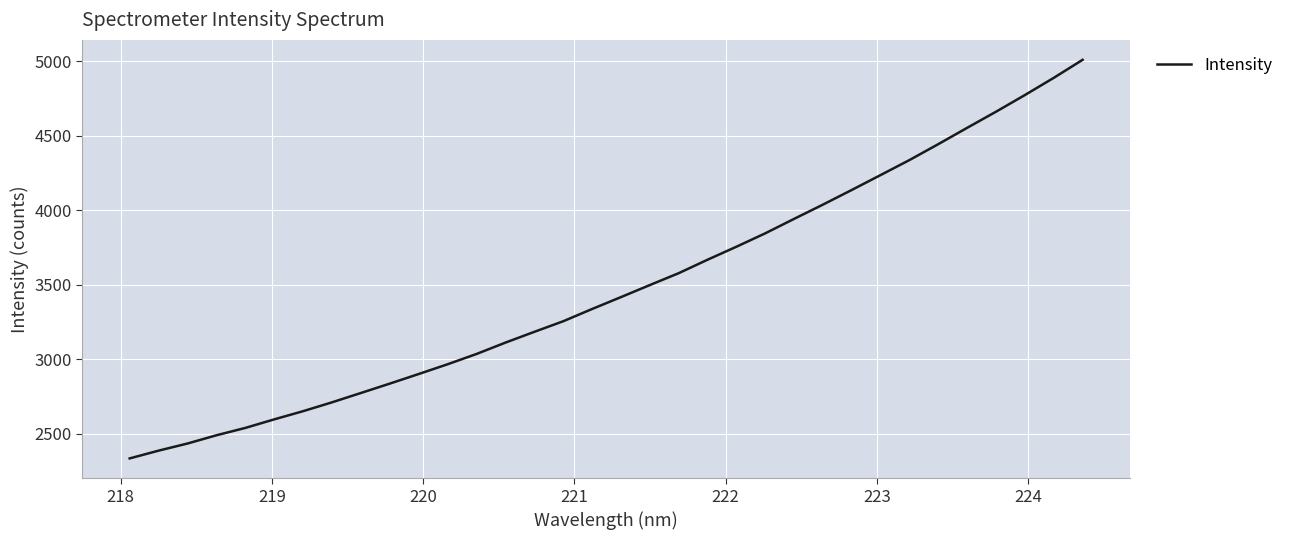

What is the greatest value displayed?

5009.8